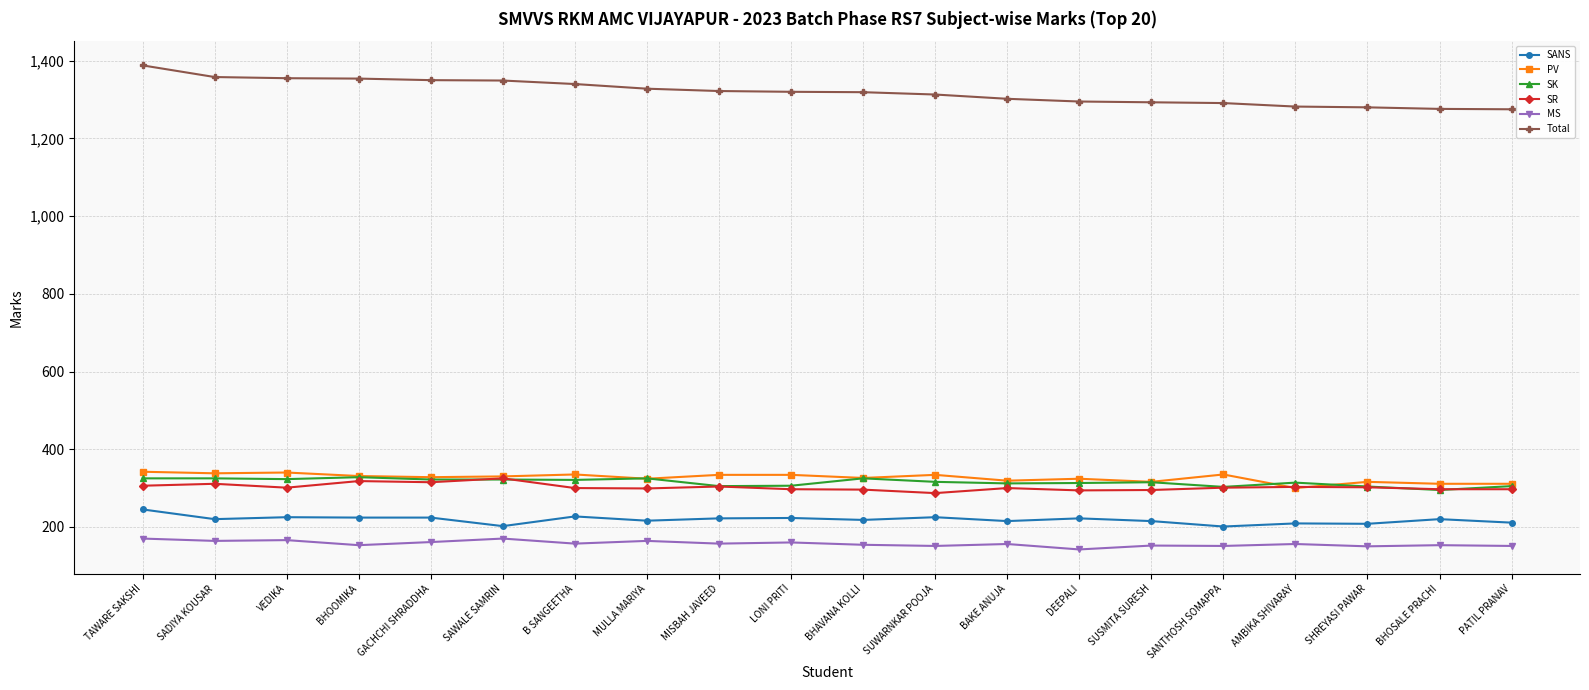

What is the label of the 1st point from the left?

TAWARE SAKSHI